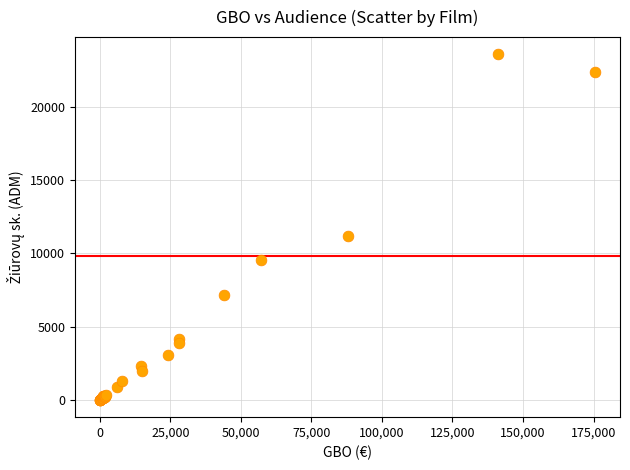

What Y value in the scatter plot is closest to 11789?

11215